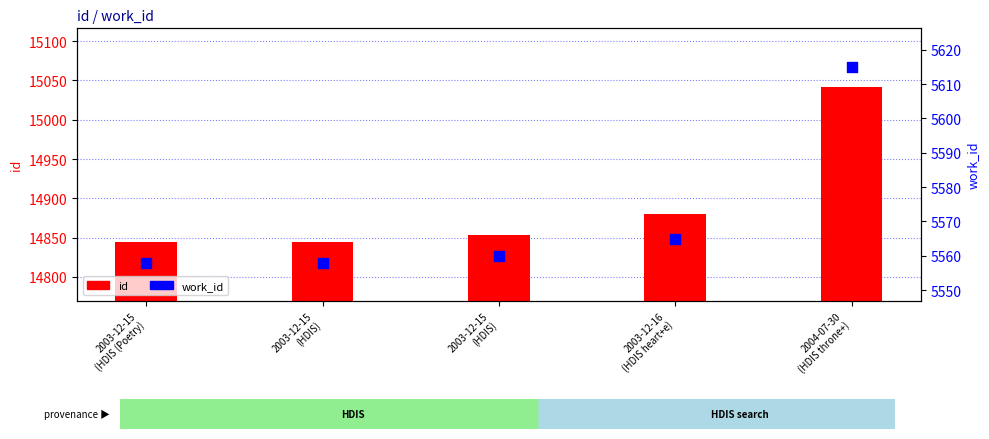

Which series has the widest spread of Y values?

id